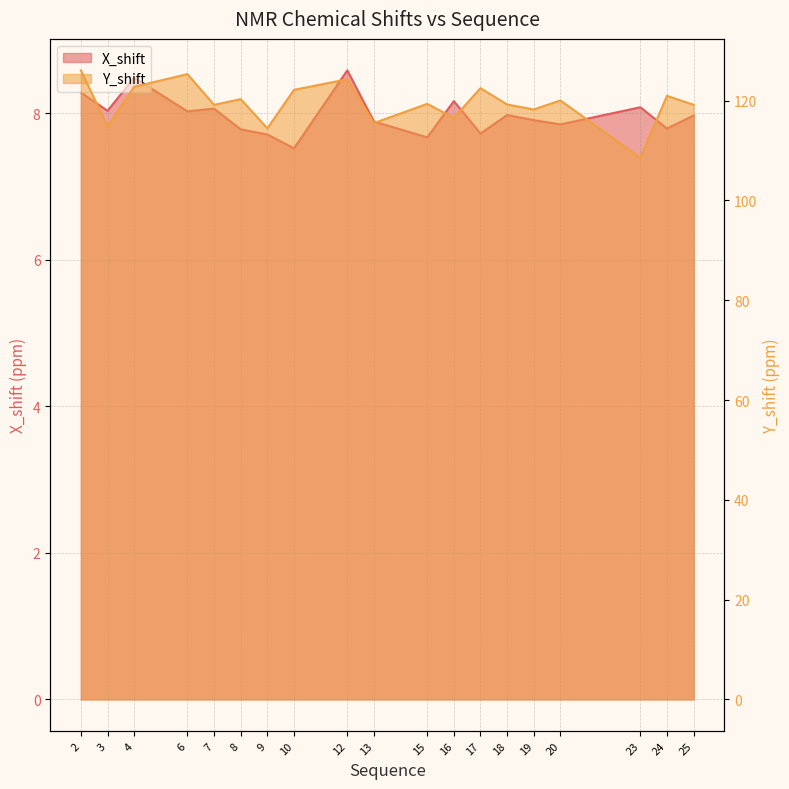

Which series has the widest spread of values?

Y_shift